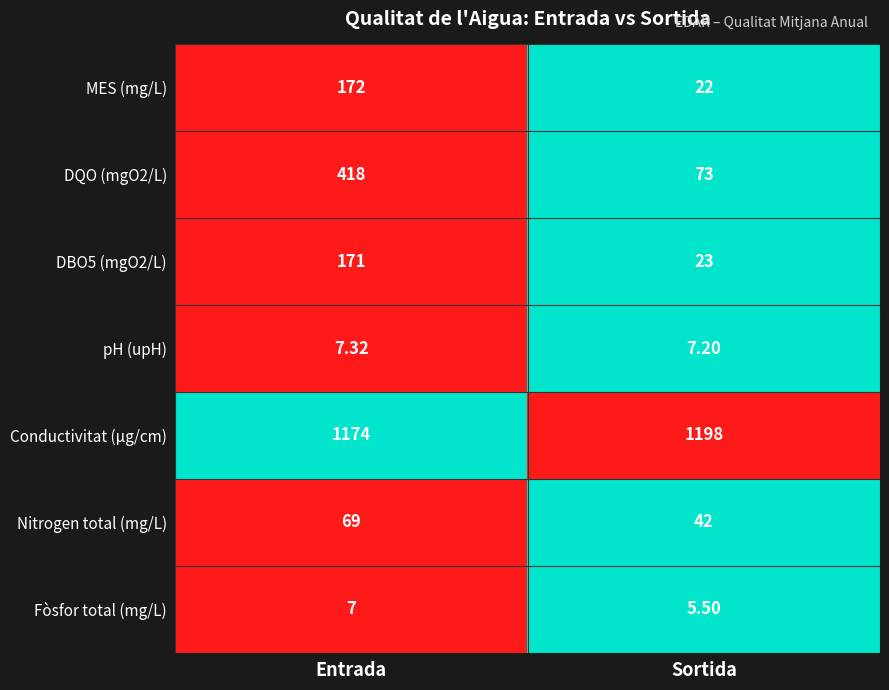

Which label corresponds to the smallest value in the chart?

Sortida